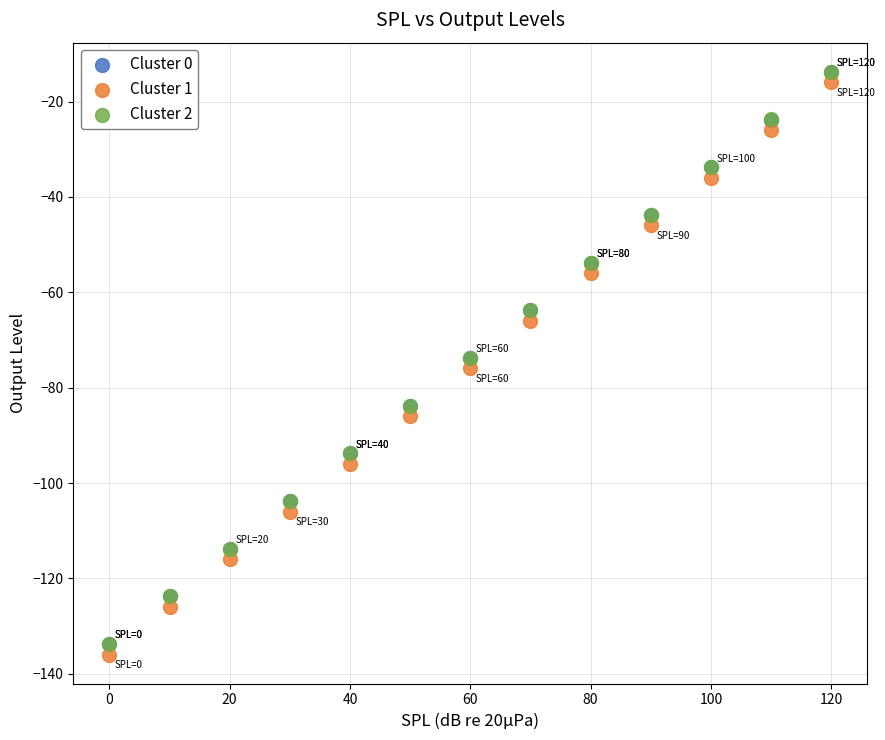

What are all the series names shown in the legend?

Cluster 0, Cluster 1, Cluster 2